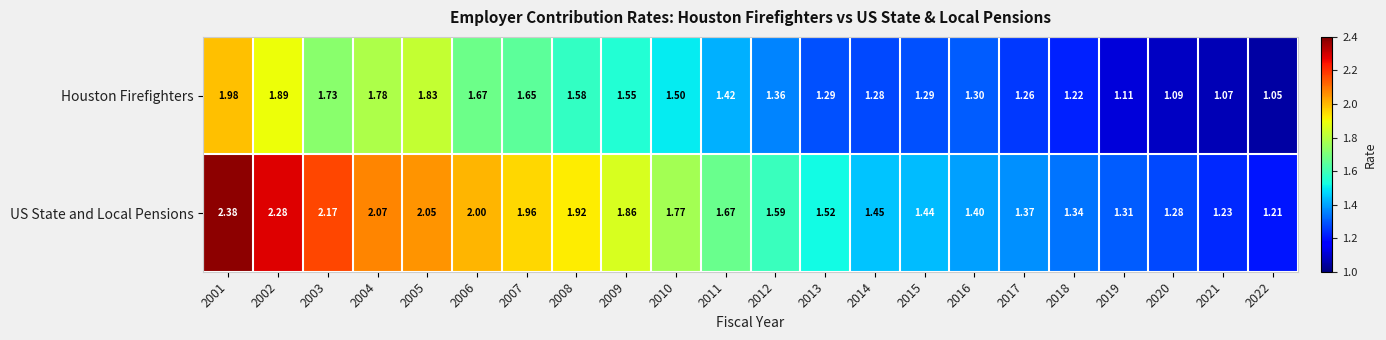

Which series changed the most between 2009 and 2020?

US State and Local Pensions